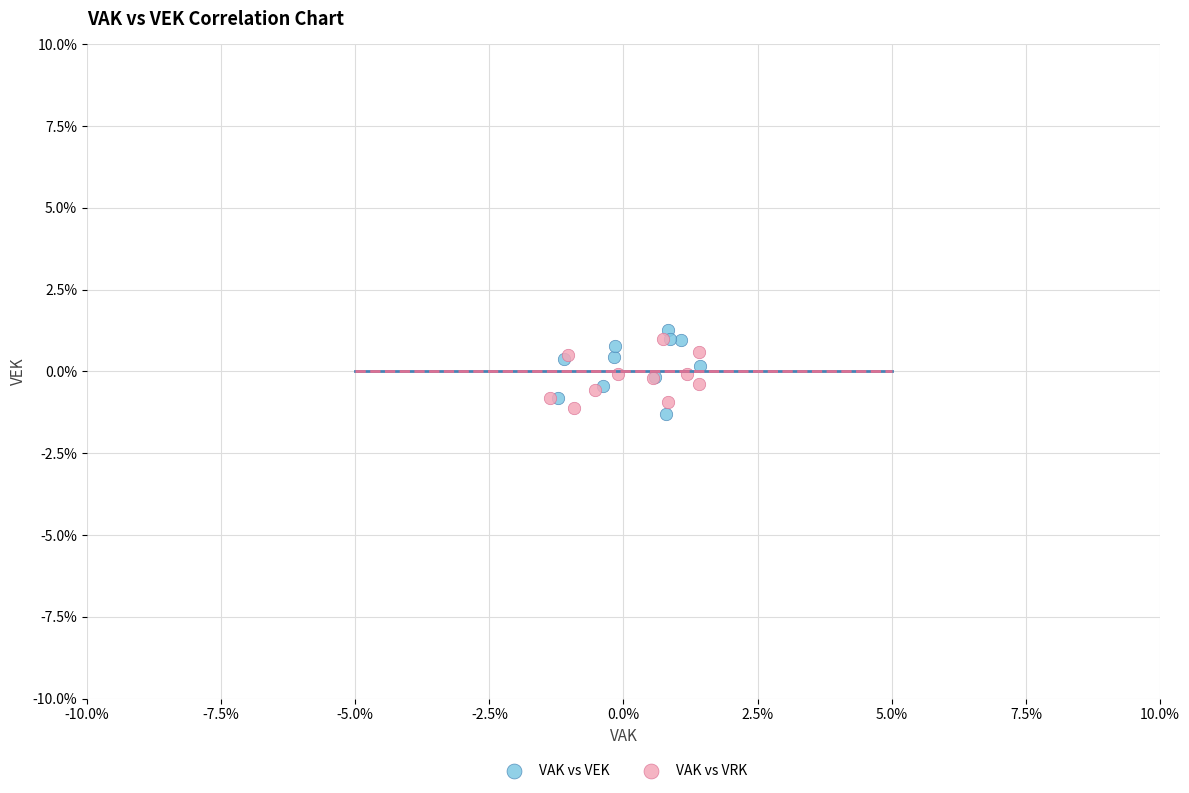

Which series reaches the minimum Y coordinate?

VAK vs VEK